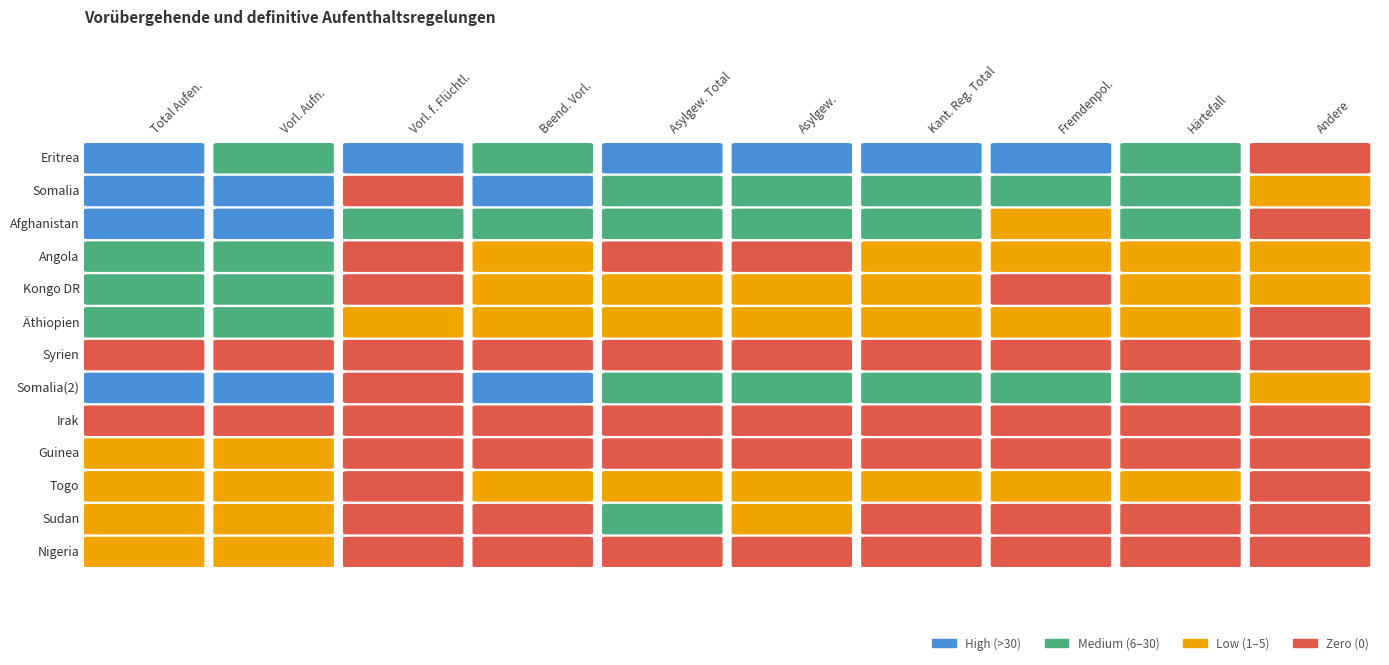

How many values in Togo are above zero?

8